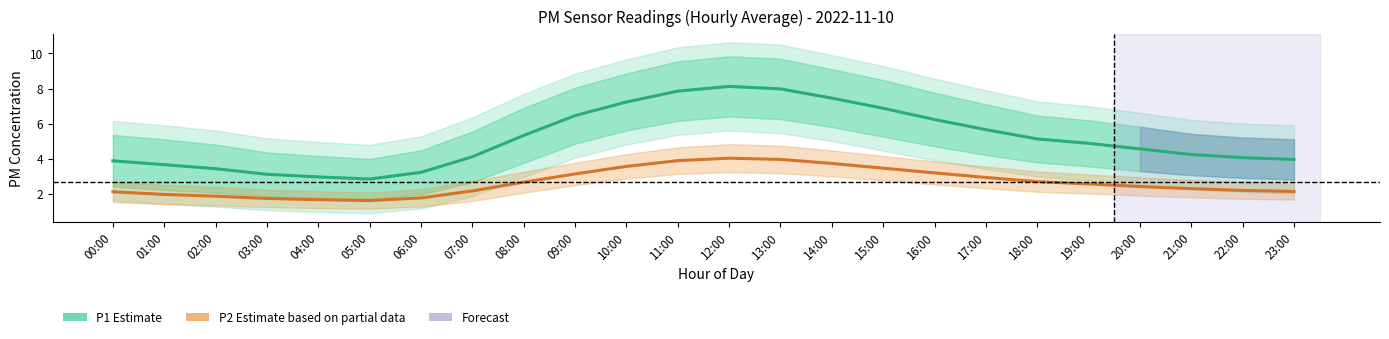

At 05:00, list the series in order from largest to smallest.

P1 (Estimate), P2 (Estimate based on partial data)